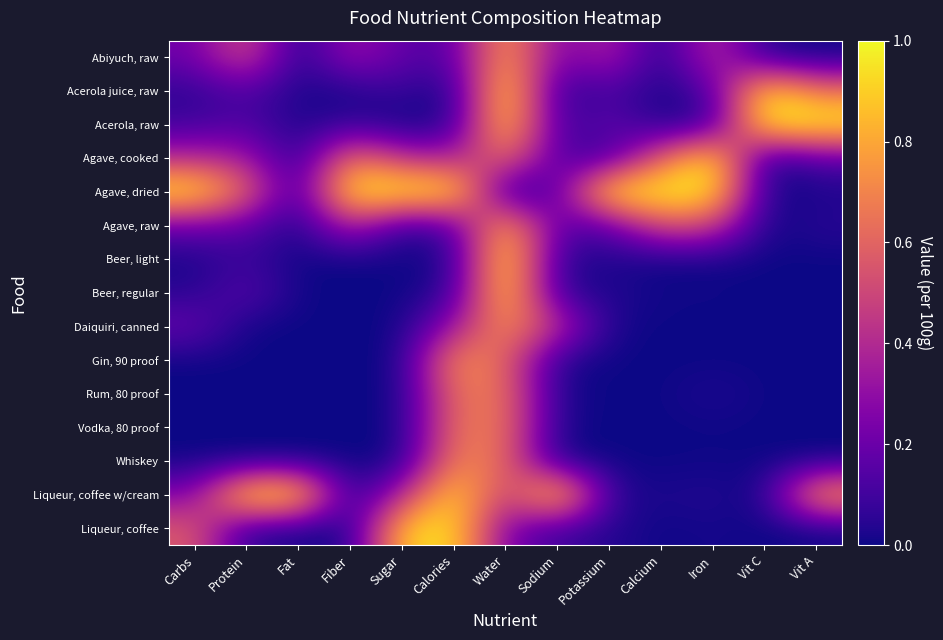

At Vit A, list the series in order from largest to smallest.

Acerola, raw, Liqueur, coffee w/cream, Acerola juice, raw, Agave, cooked, Agave, raw, Agave, dried, Daiquiri, canned, Abiyuch, raw, Beer, light, Beer, regular, Gin, 90 proof, Rum, 80 proof, Vodka, 80 proof, Whiskey, Liqueur, coffee